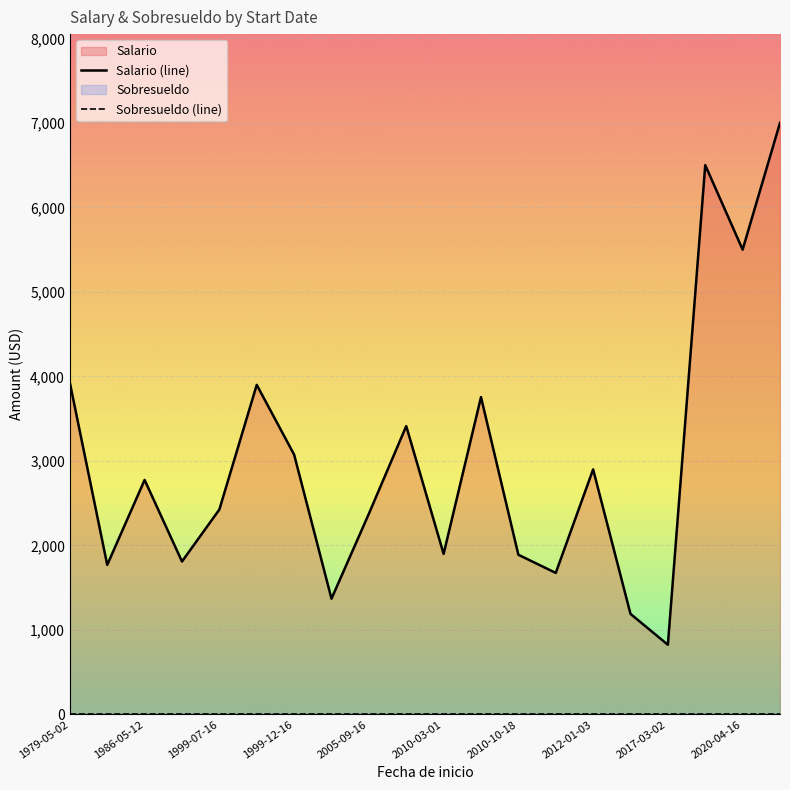

True or false: Sobresueldo and Salario intersect in this chart.

False